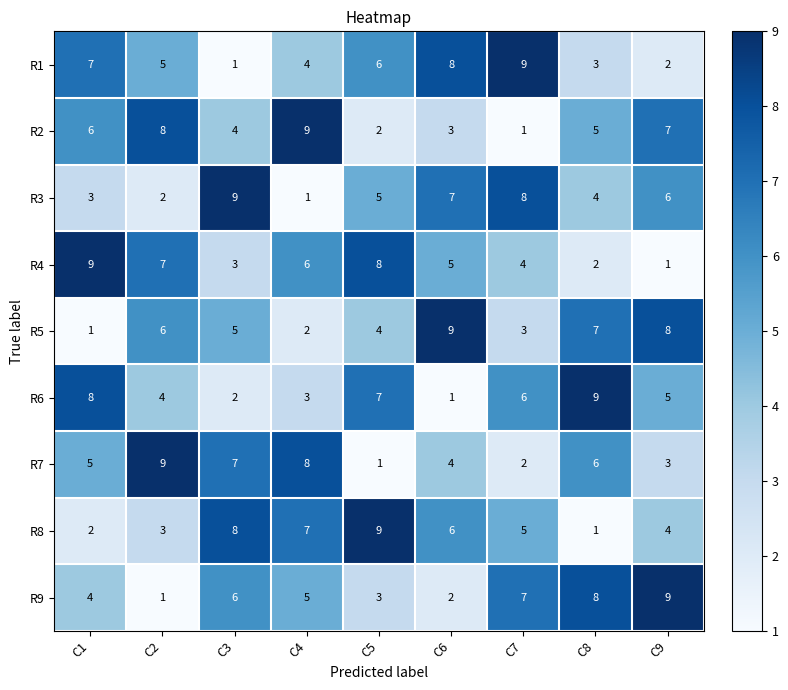

Where is R9 nearest to the value 5?

C4